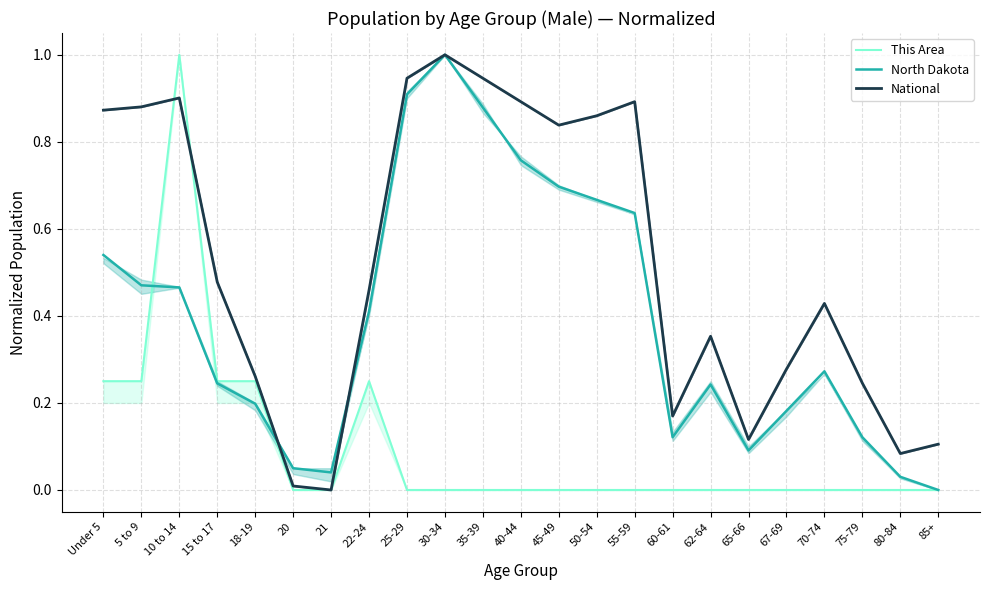

Is this an area chart (filled region under the line)?

No